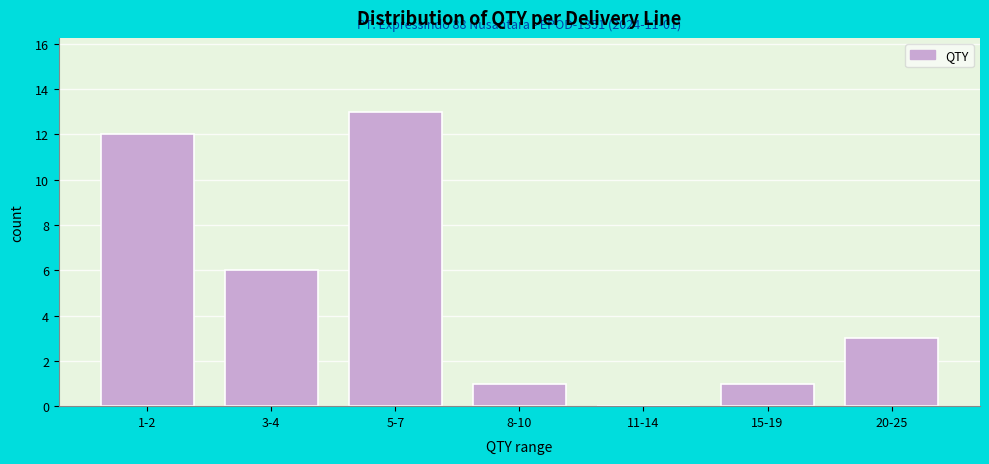

Reading left to right, what are all the values shown in this chart?

1-2=12	3-4=6	5-7=13	8-10=1	11-14=0	15-19=1	20-25=3